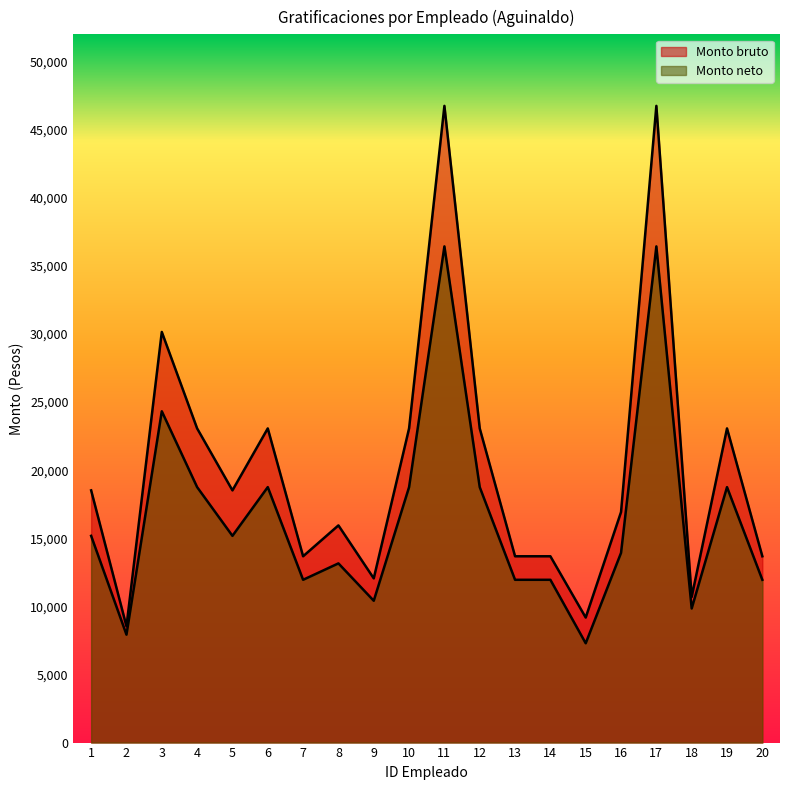

At which label does Monto neto reach its minimum?

15